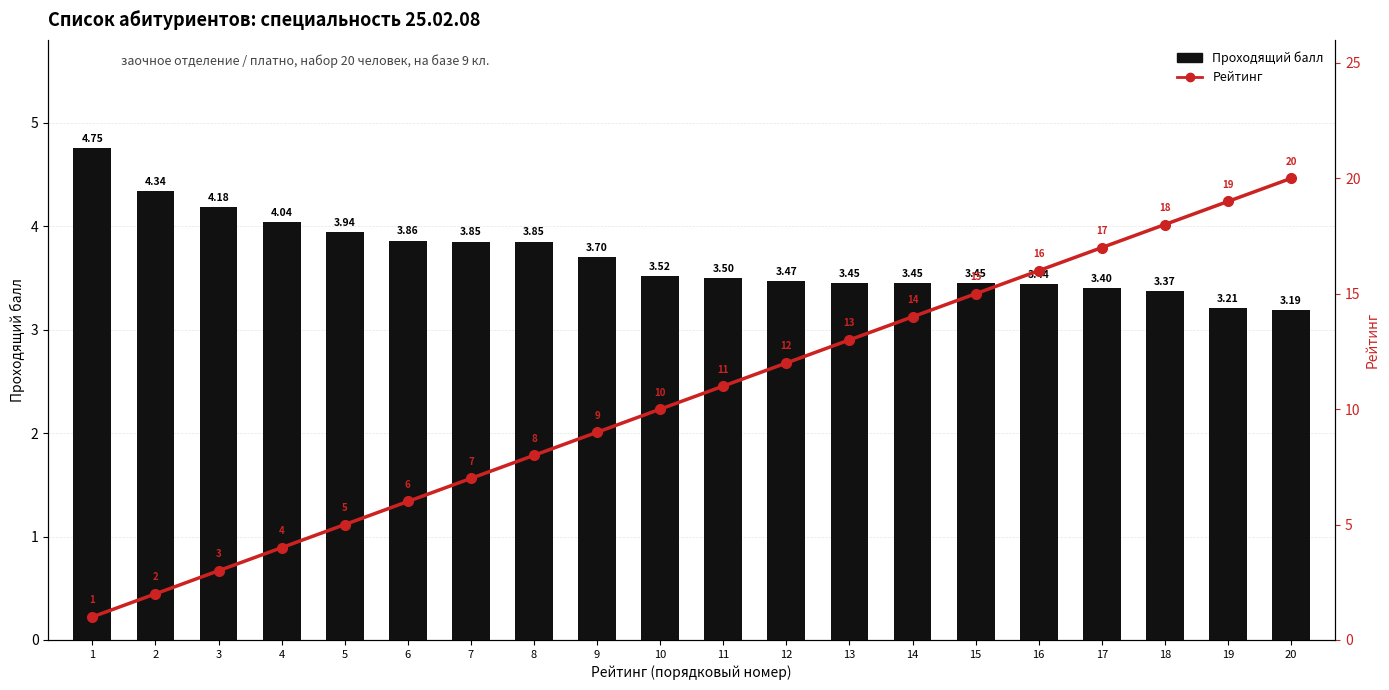

What is the average value of the Проходящий балл series?

3.7